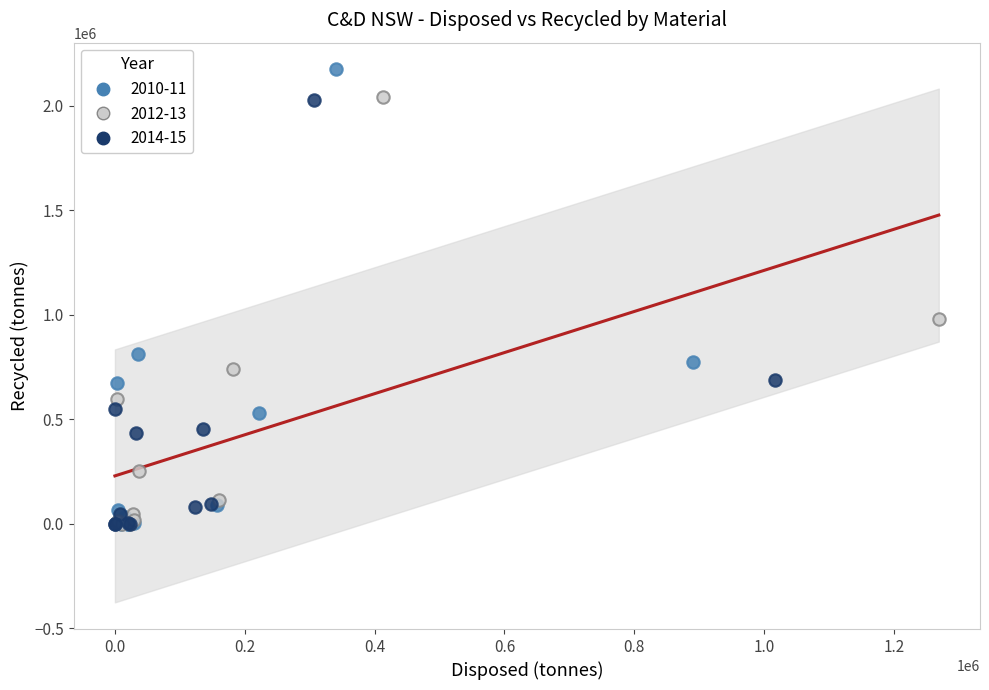

Which series has the widest spread of Y values?

2010-11